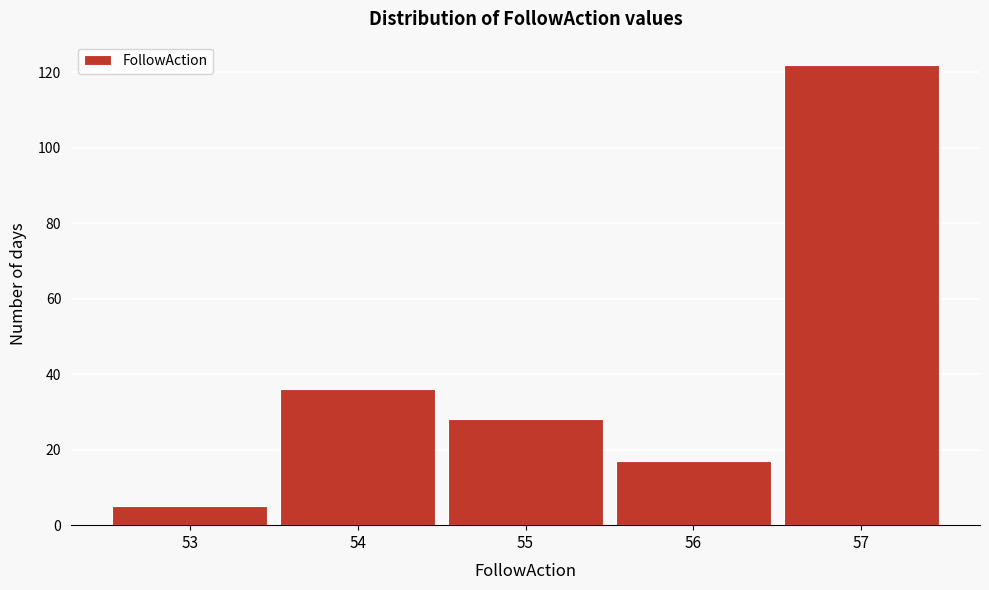

Which range on the x-axis has the tallest bar?

56.5 to 57.5